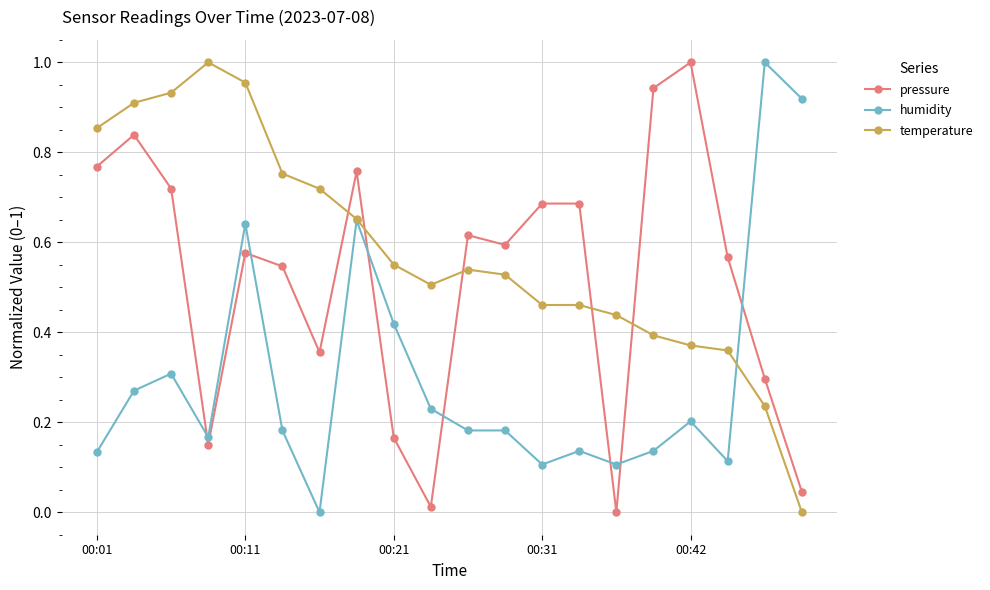

True or false: pressure has more than 1 points higher than both neighbors.

True